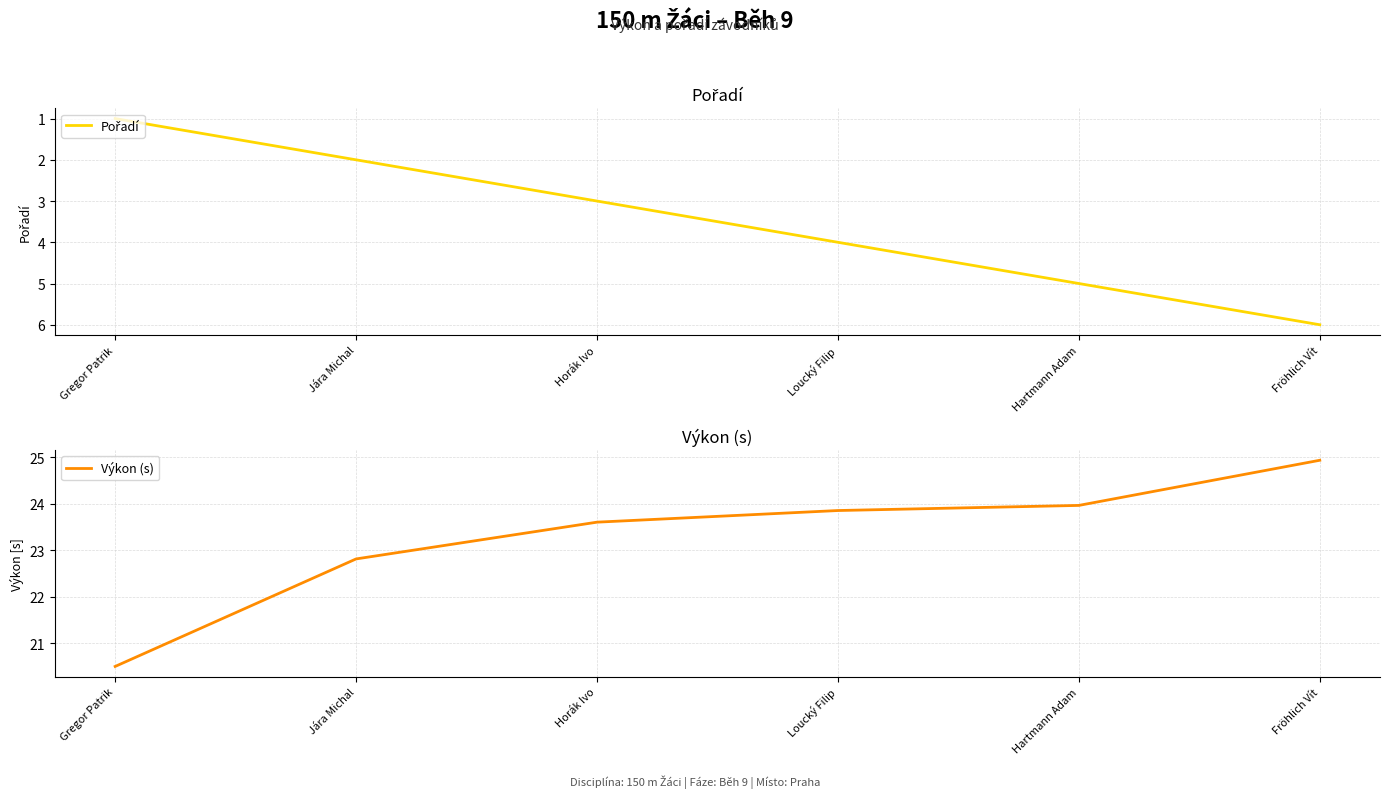

True or false: Pořadí and Výkon (s) cross at least once.

False